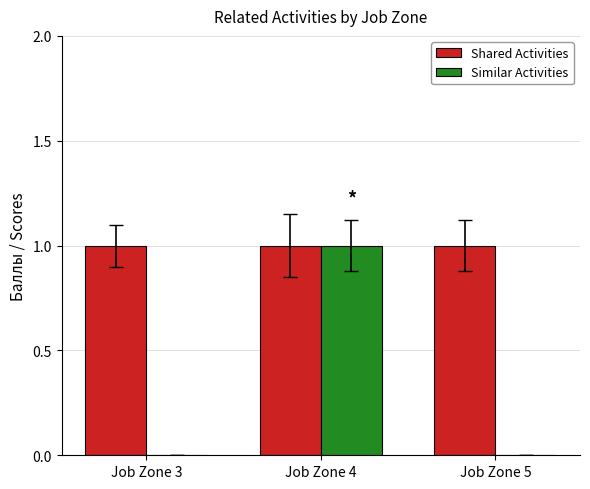

What is the sum of all Shared Activities values?

3